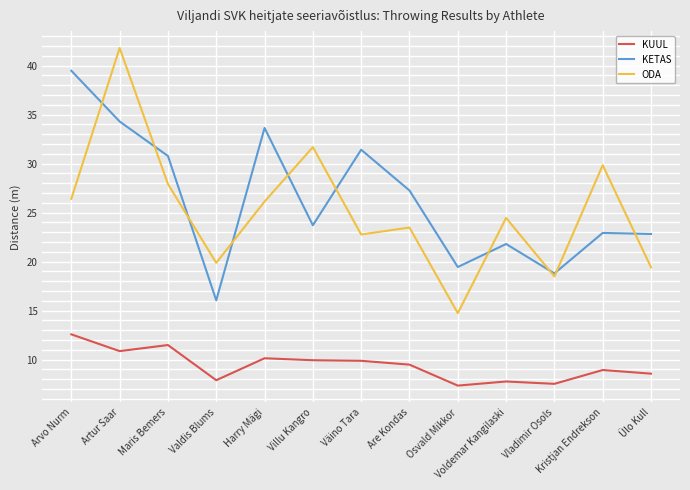

True or false: ODA and KUUL cross at least once.

False